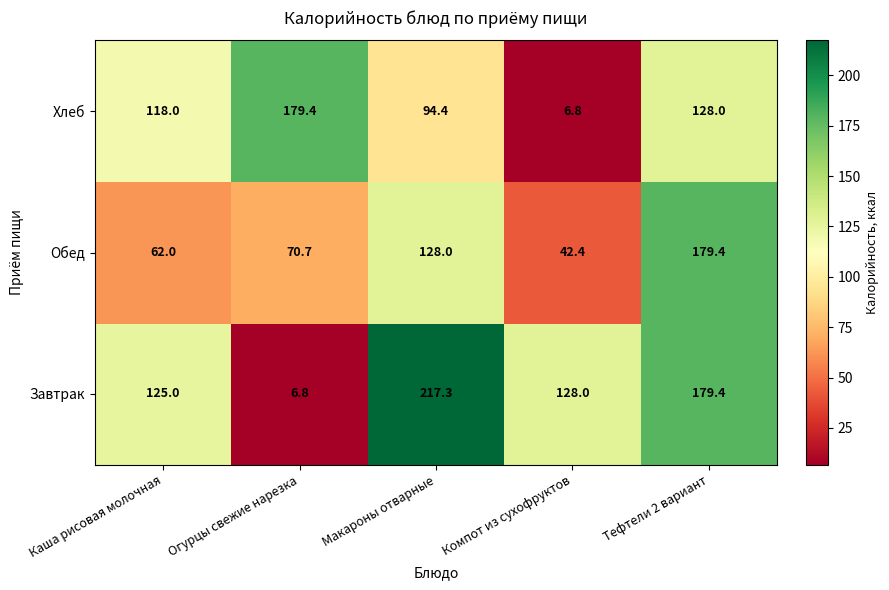

Is it true that Обед equals 107.9 at Каша рисовая молочная?

False